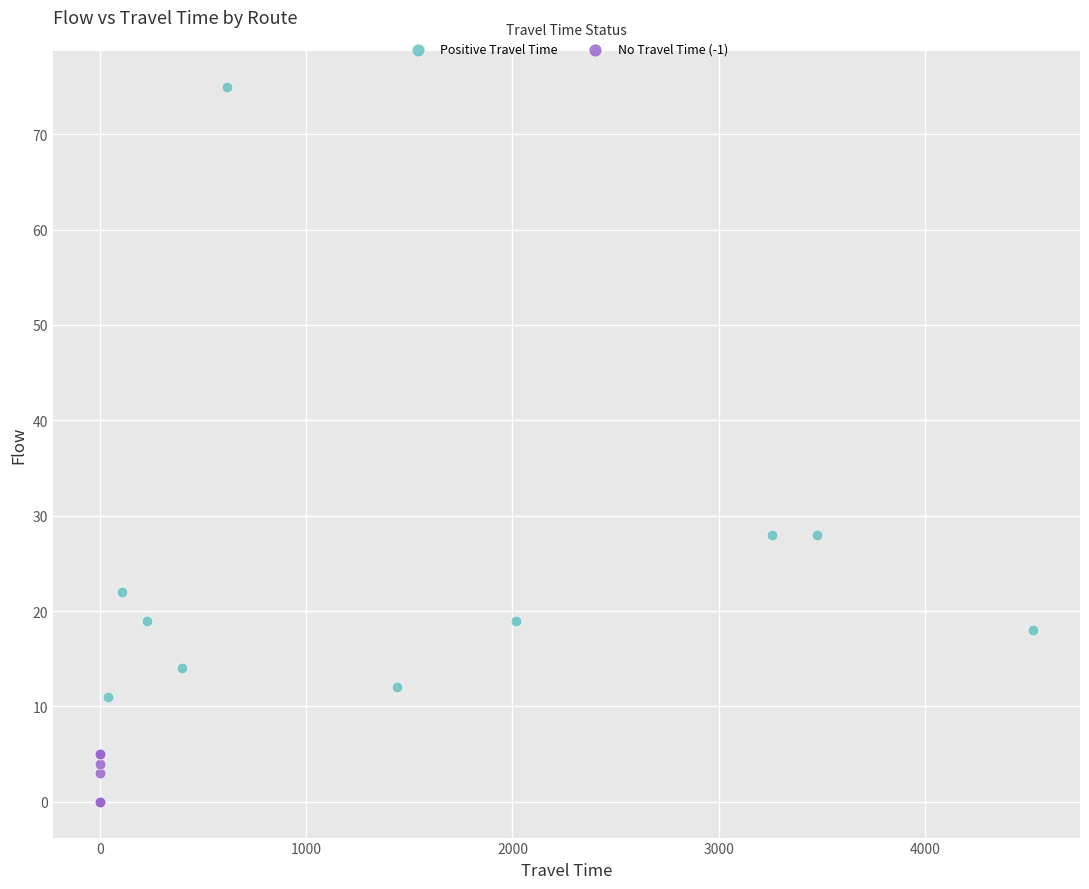

Which series reaches the minimum Y coordinate?

No Travel Time (-1)